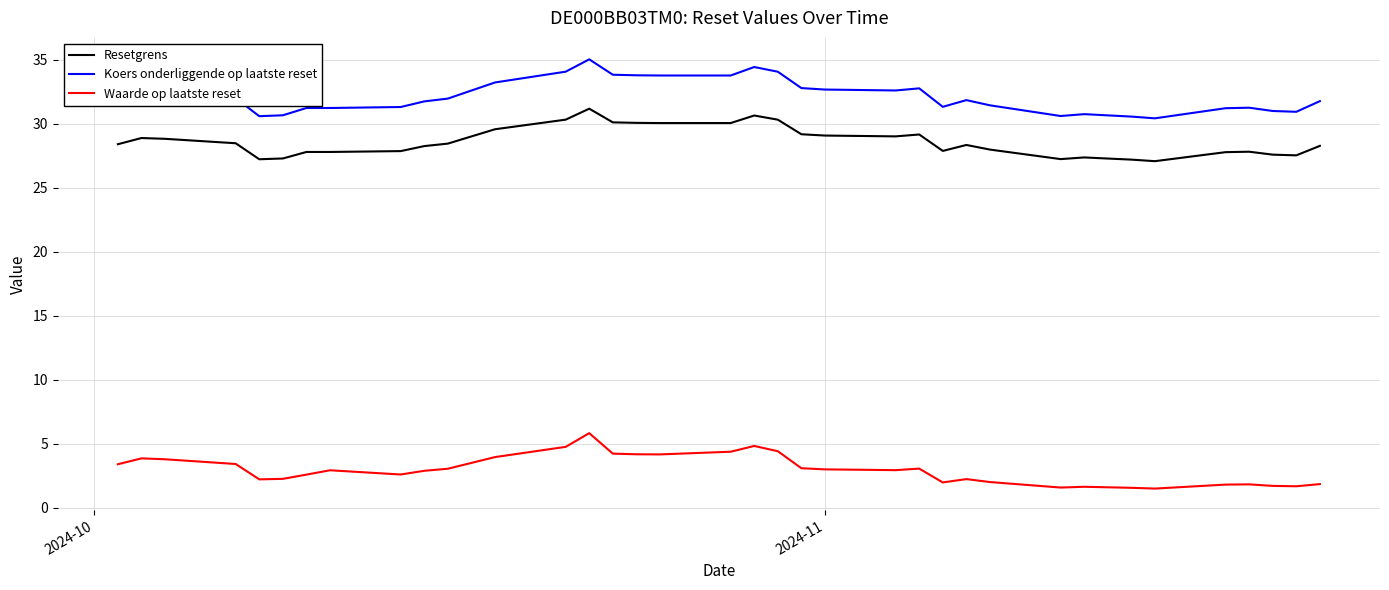

True or false: Resetgrens and Koers onderliggende op laatste reset intersect in this chart.

False